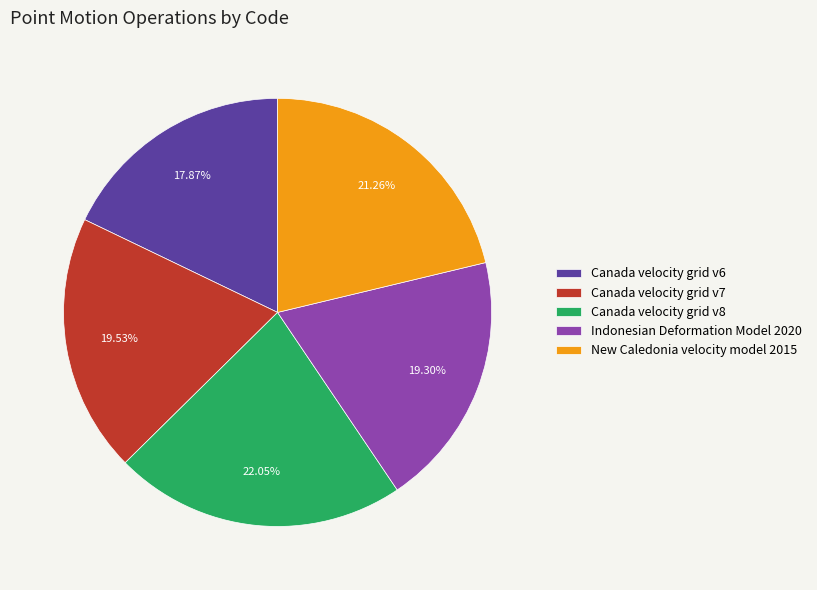

To the nearest percent, what portion does Canada velocity grid v8 represent?

22%